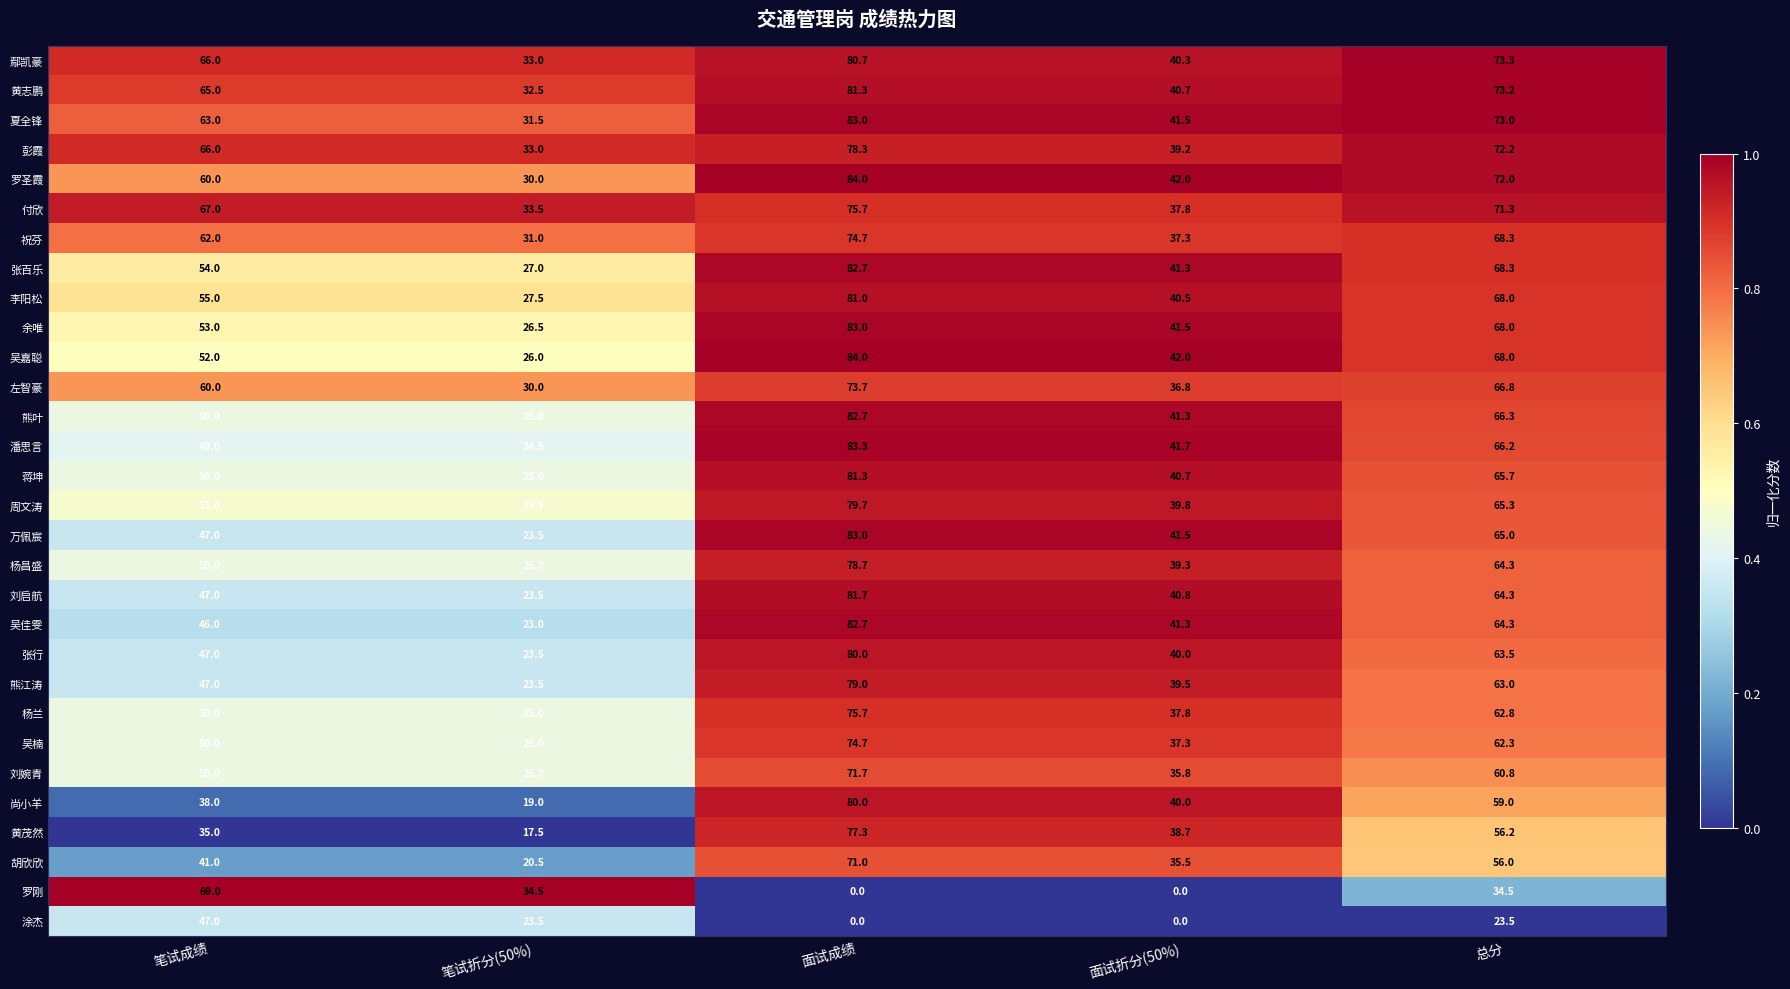

What is the sum of all 胡欣欣 values?

224.0